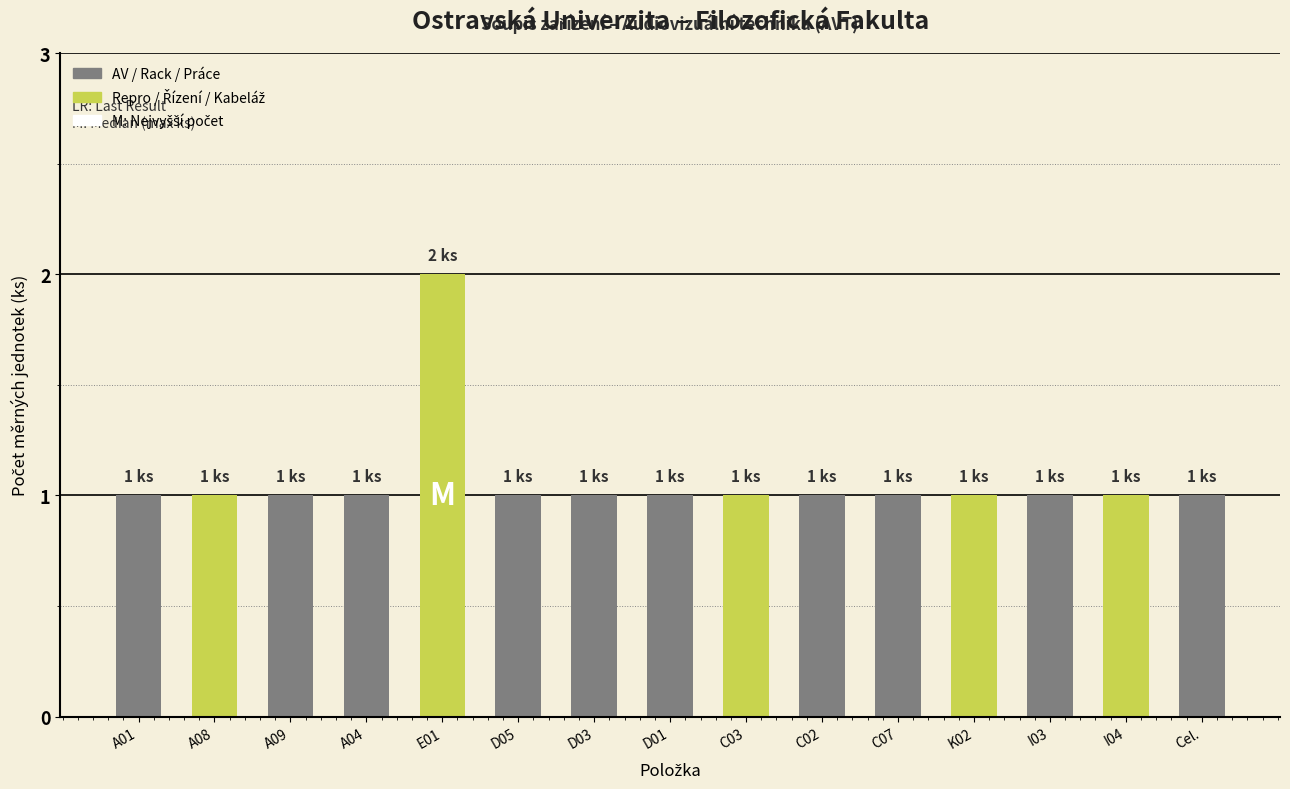

Reading left to right, what are all the values shown in this chart?

A01=1	A08=1	A09=1	A04=1	E01=2	D05=1	D03=1	D01=1	C03=1	C02=1	C07=1	K02=1	I03=1	I04=1	Cel.=1